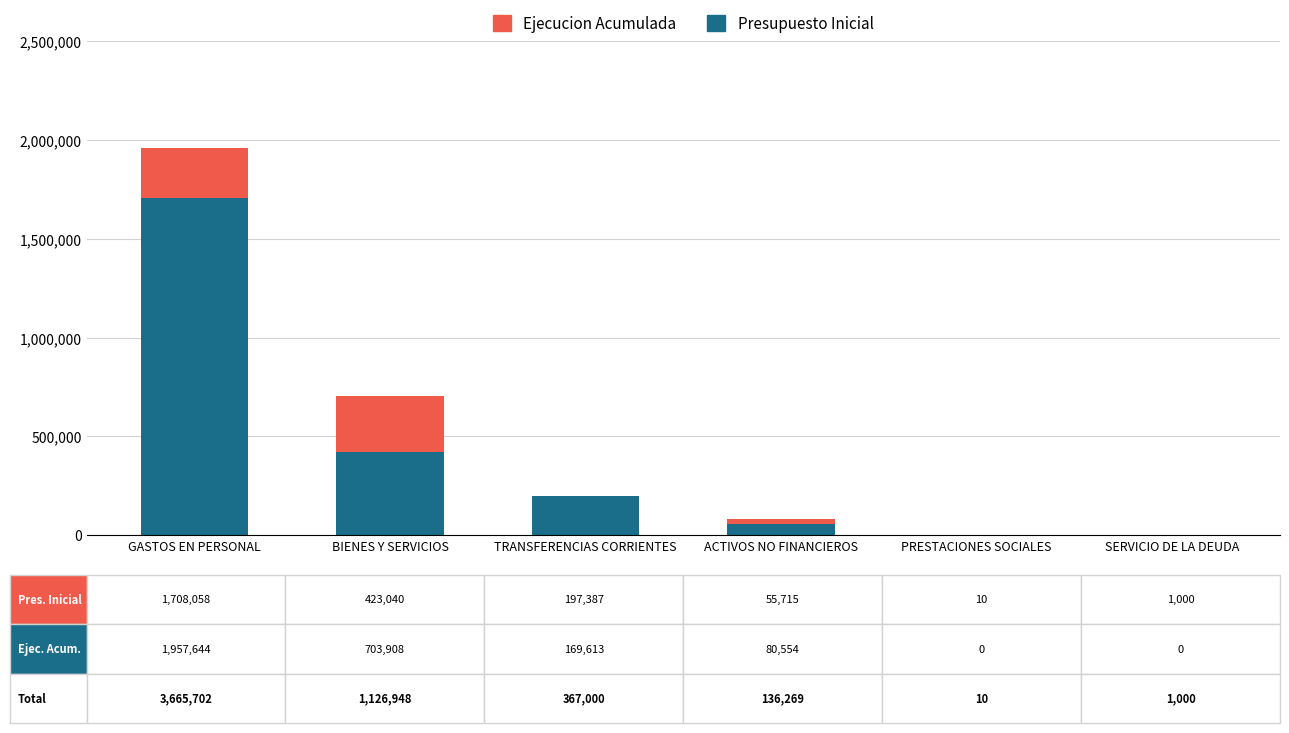

What are all the series names shown in the legend?

Ejecucion Acumulada, Presupuesto Inicial